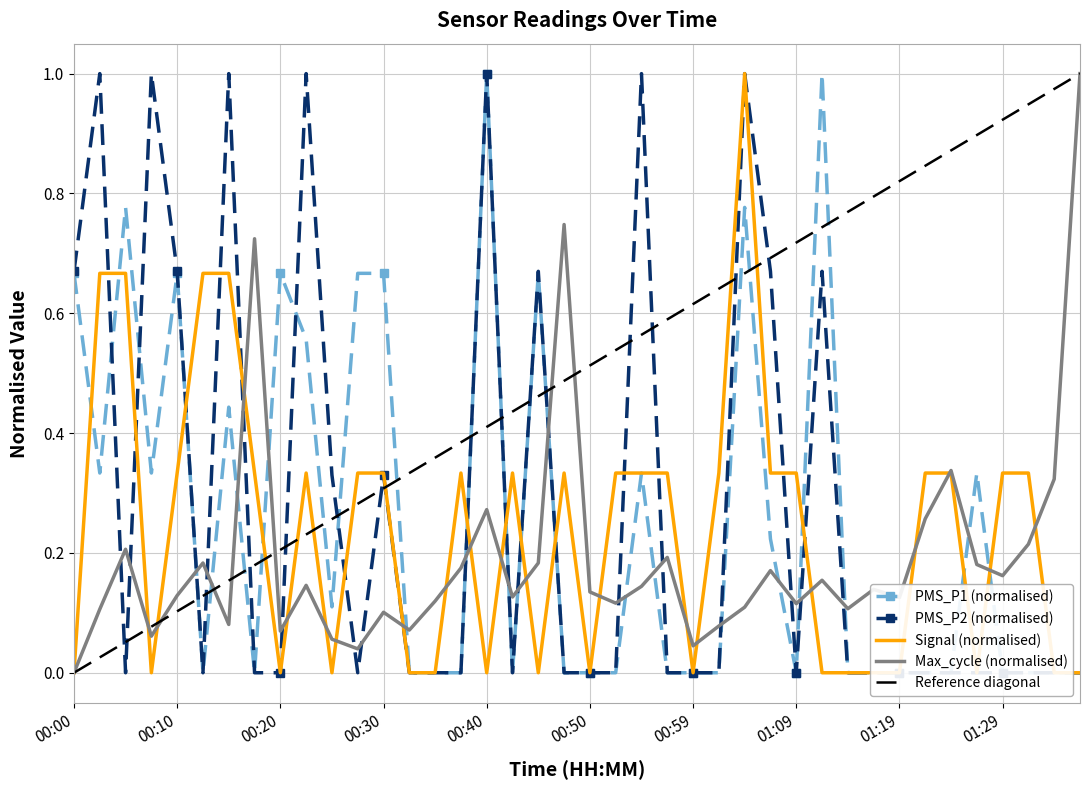

What position from the left is 00:25?

11